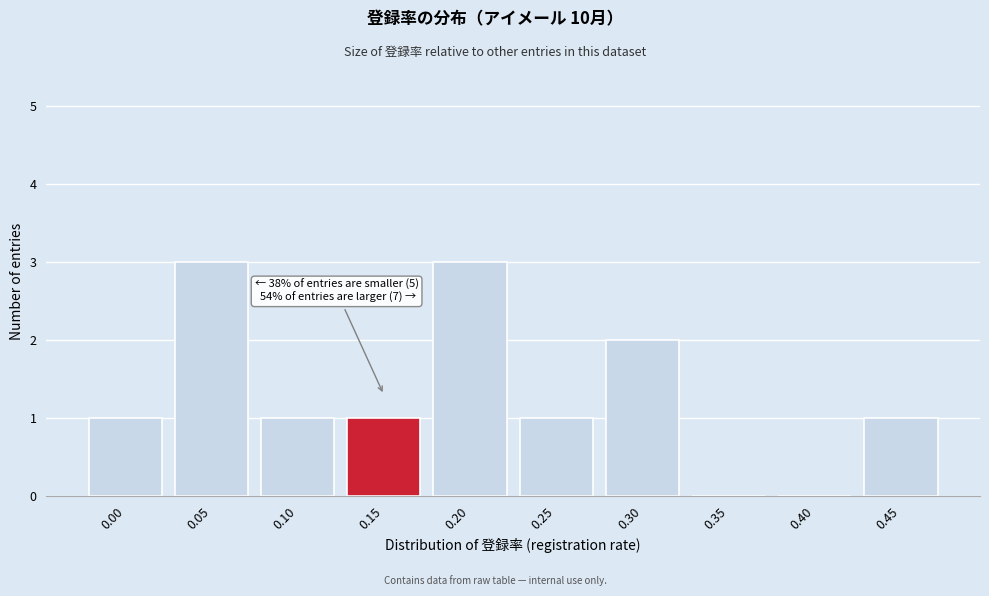

Reading right to left, transcribe all the data shown in this chart.

0.45=1	0.40=0	0.35=0	0.30=2	0.25=1	0.20=3	0.15=1	0.10=1	0.05=3	0.00=1